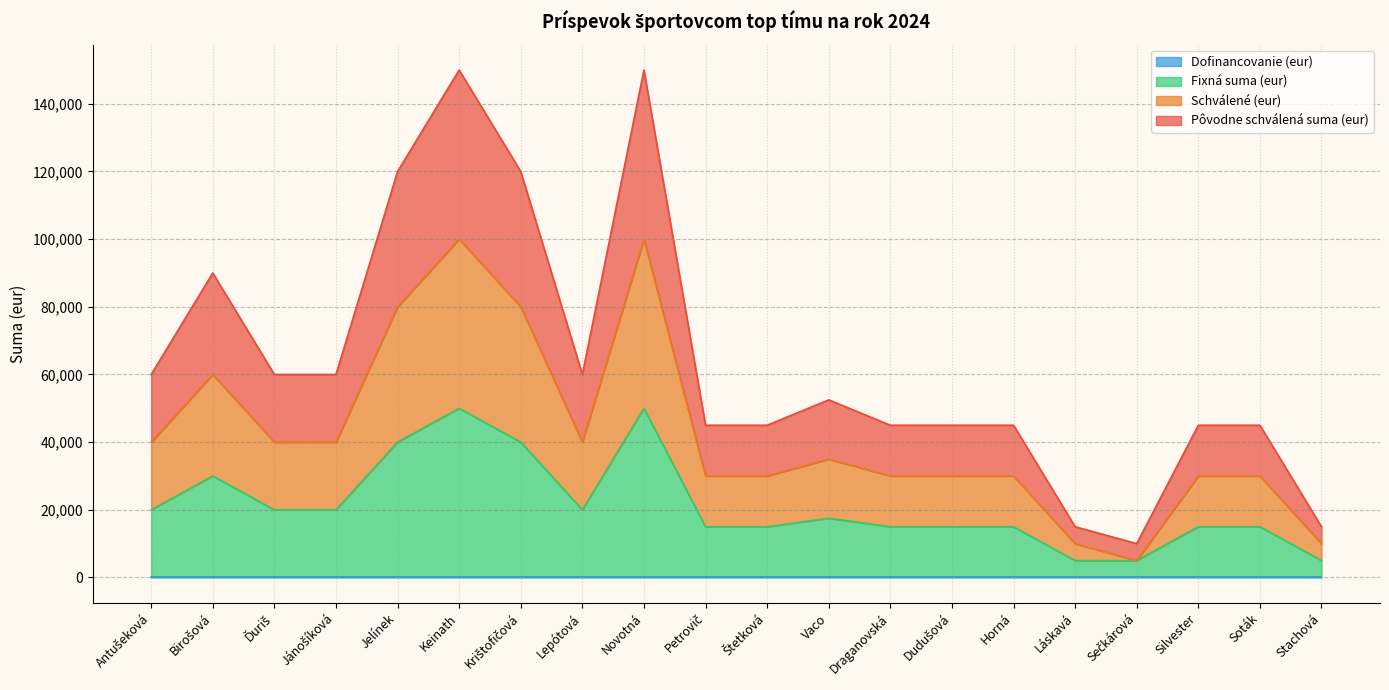

In Fixná suma (eur), how many points are higher than both neighbors (excluding endpoints)?

4